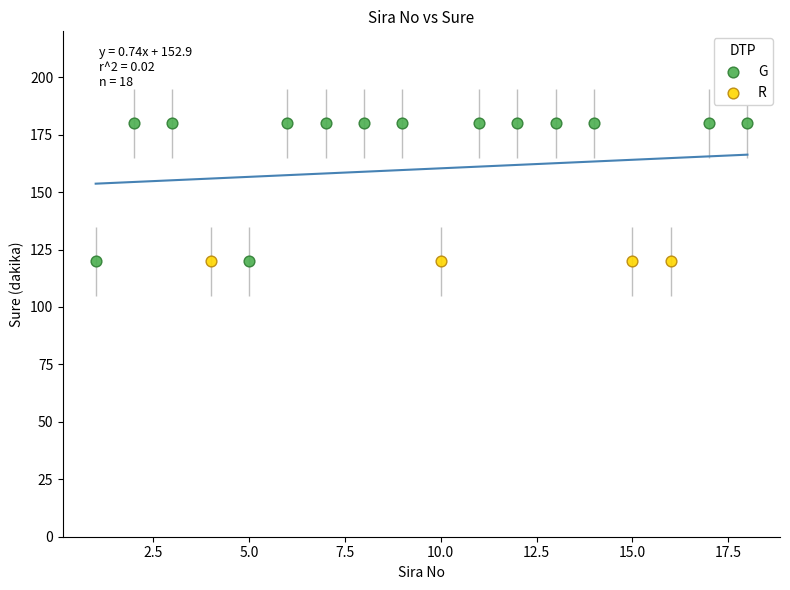

Which series reaches the maximum Y coordinate?

G